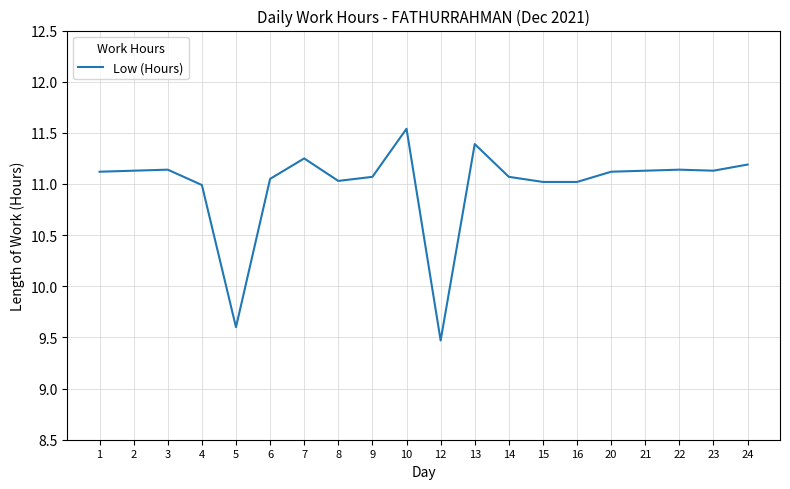

Approximately how many times larger is the value at 5 compared to 20?

0.9